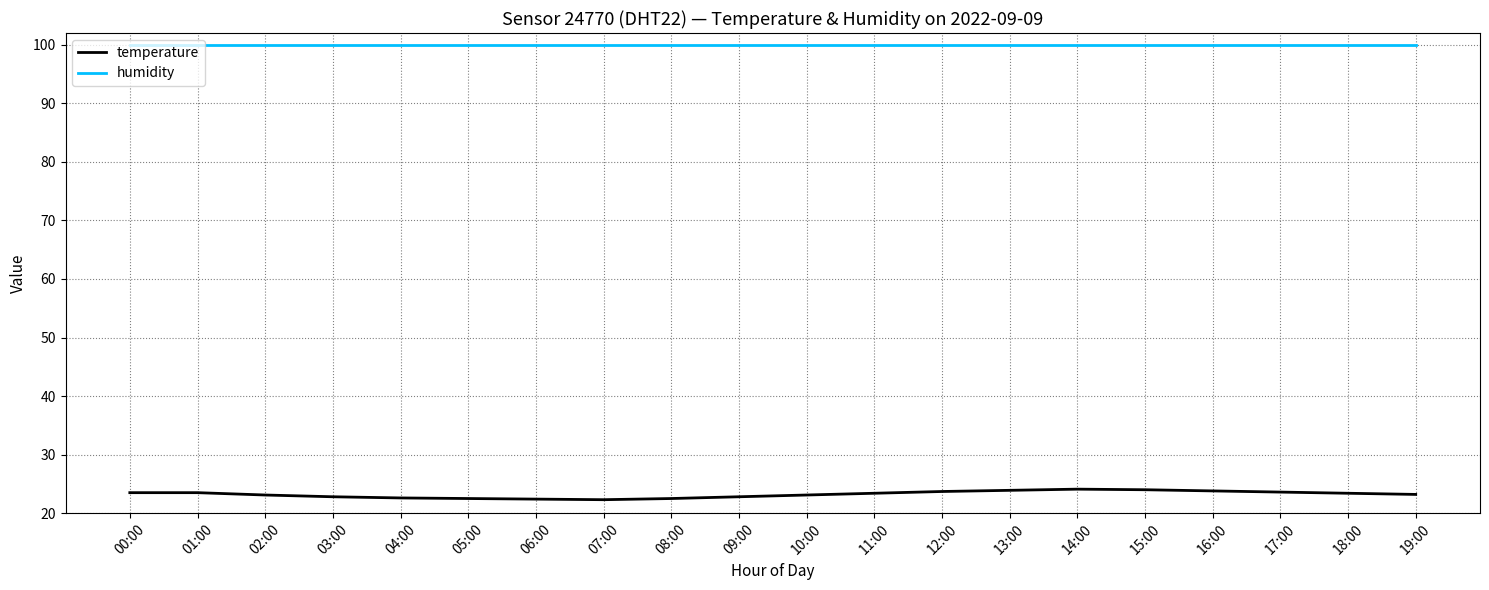

What is the approximate value of temperature at 11:00?

23.4